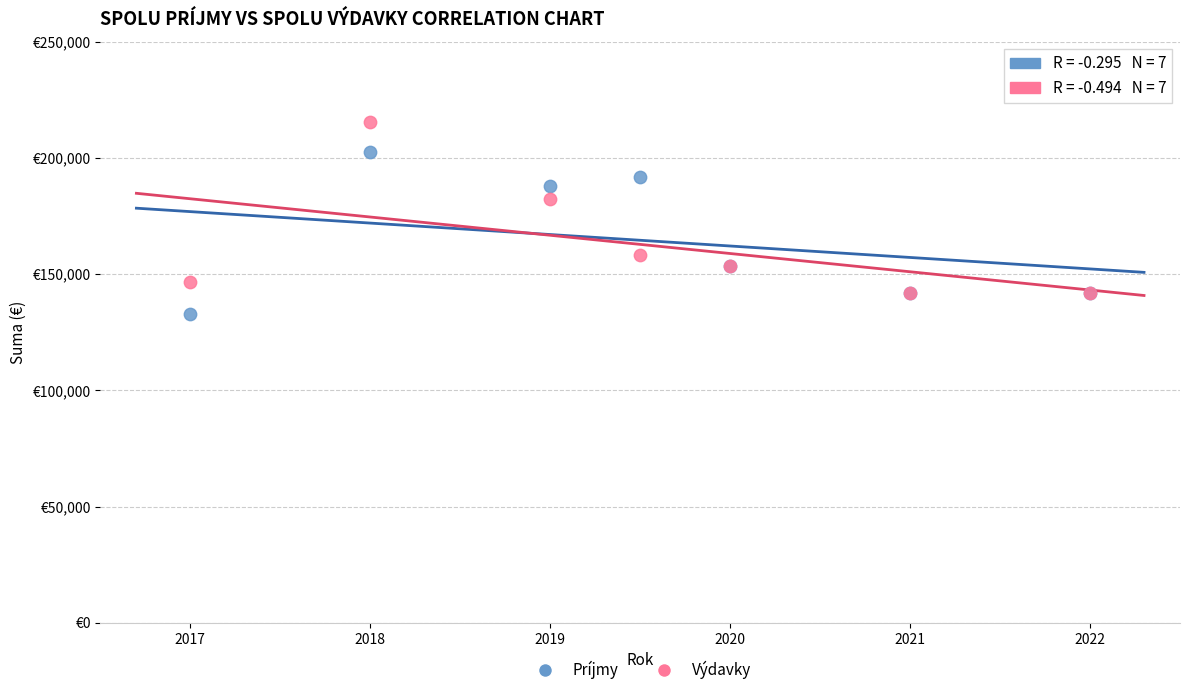

Which series has the widest spread of Y values?

Výdavky